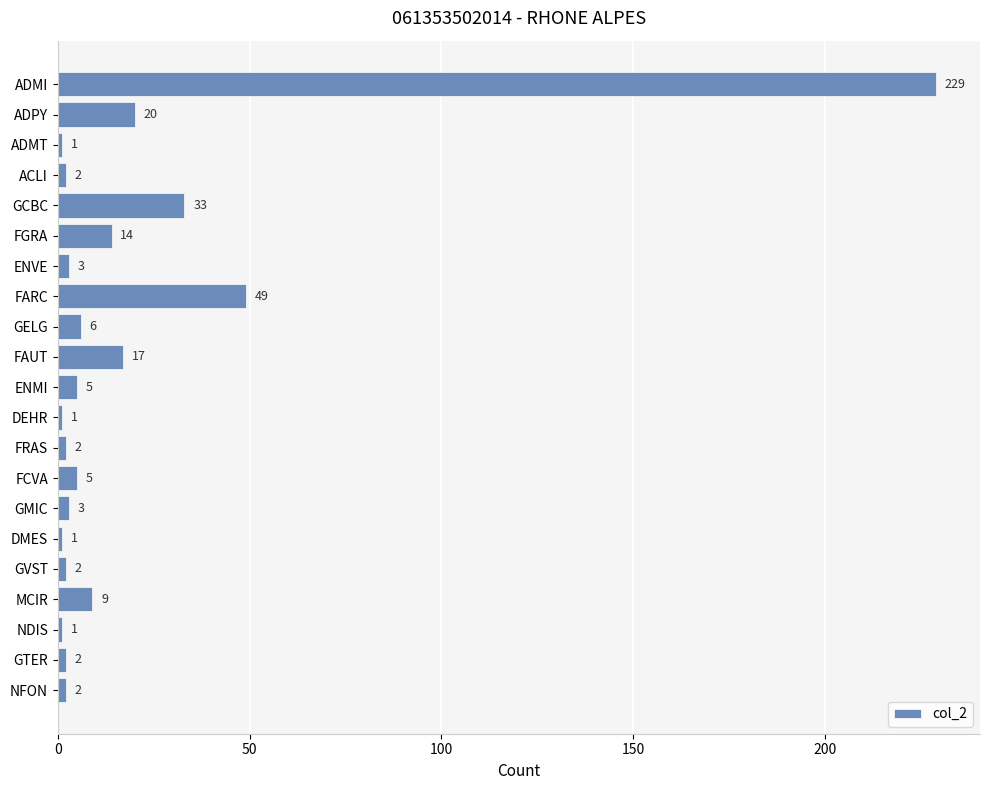

Between GCBC and NFON, which is larger?

GCBC